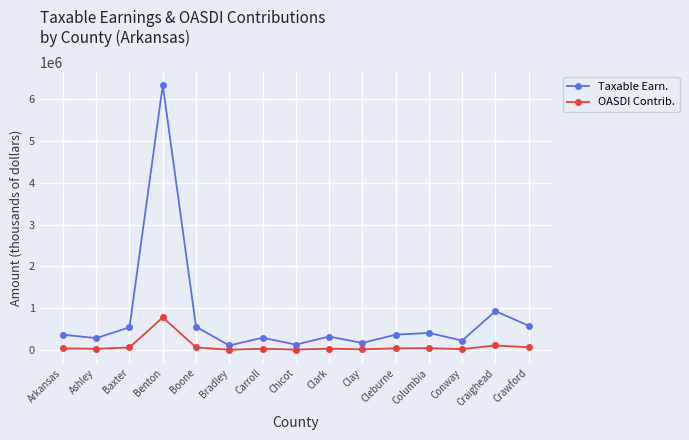

What value does the Taxable Earn. series have at Carroll, to the nearest 10?

300490